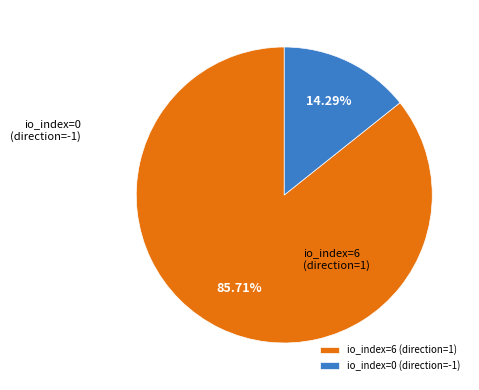

What is the largest slice in the pie chart?

io_index=6 (direction=1)